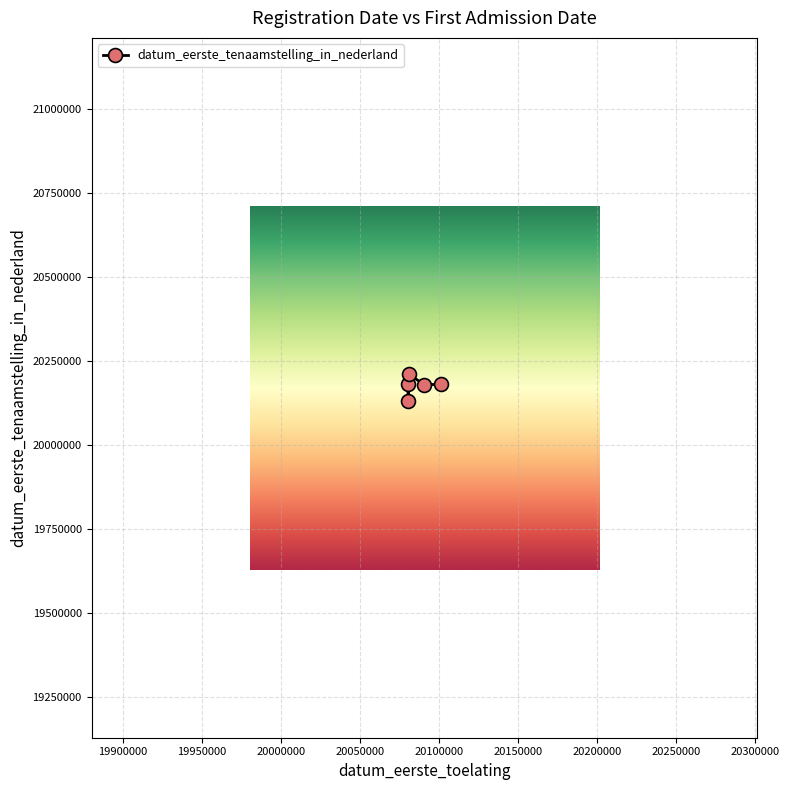

True or false: there are more than 0 points higher than both neighbors.

True